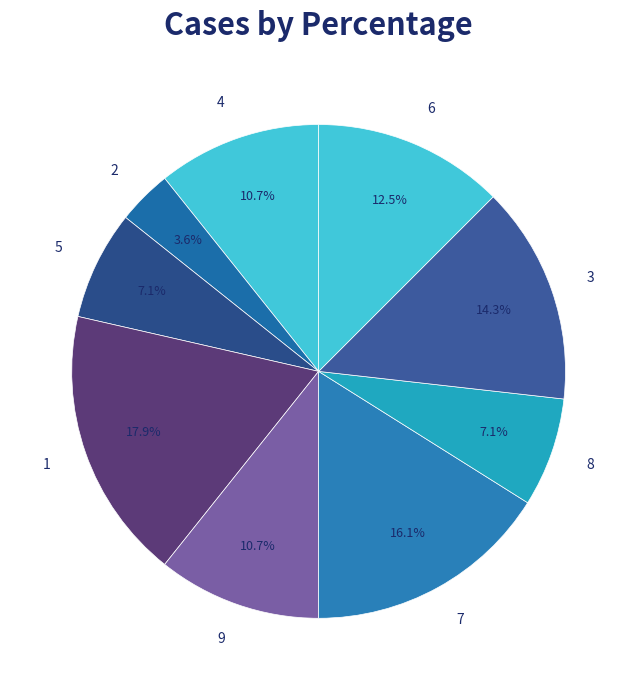

How many slices are in this pie chart?

9